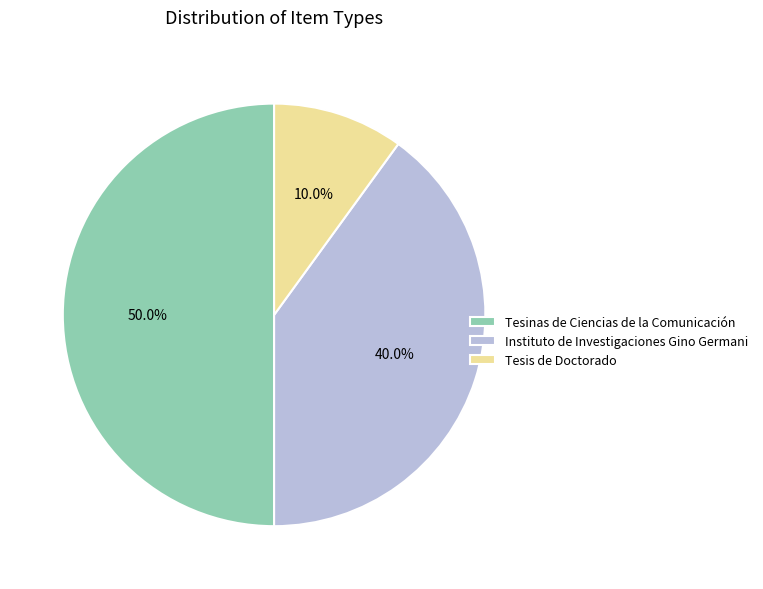

What is the ratio of the value at Tesinas de Ciencias de la Comunicación to the value at Instituto de Investigaciones Gino Germani?

1.2